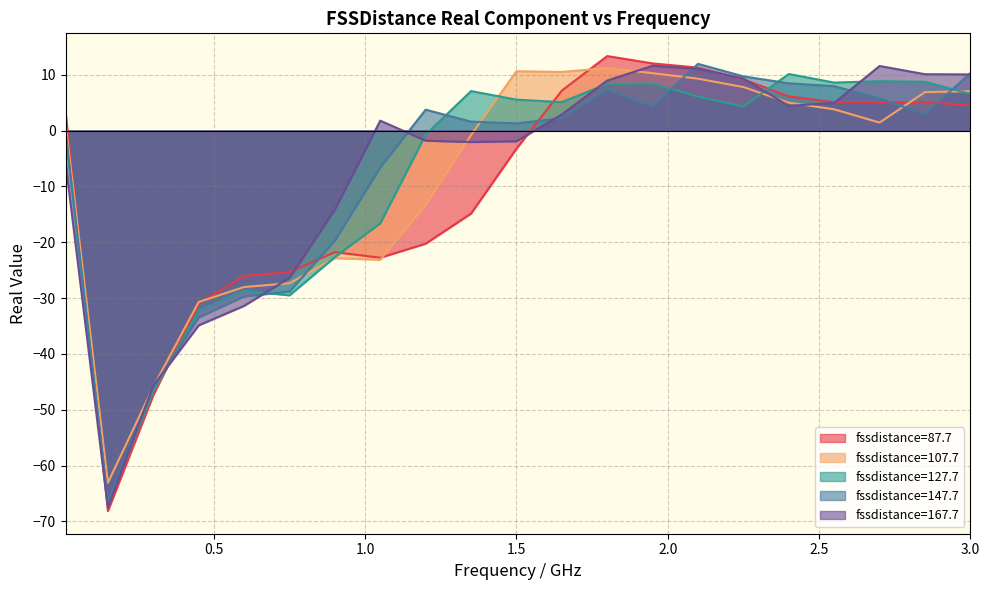

Count the number of categories in the chart.

21